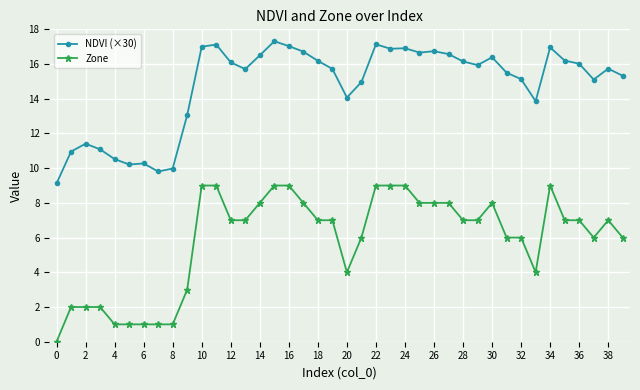

Which series has the widest spread of values?

Zone